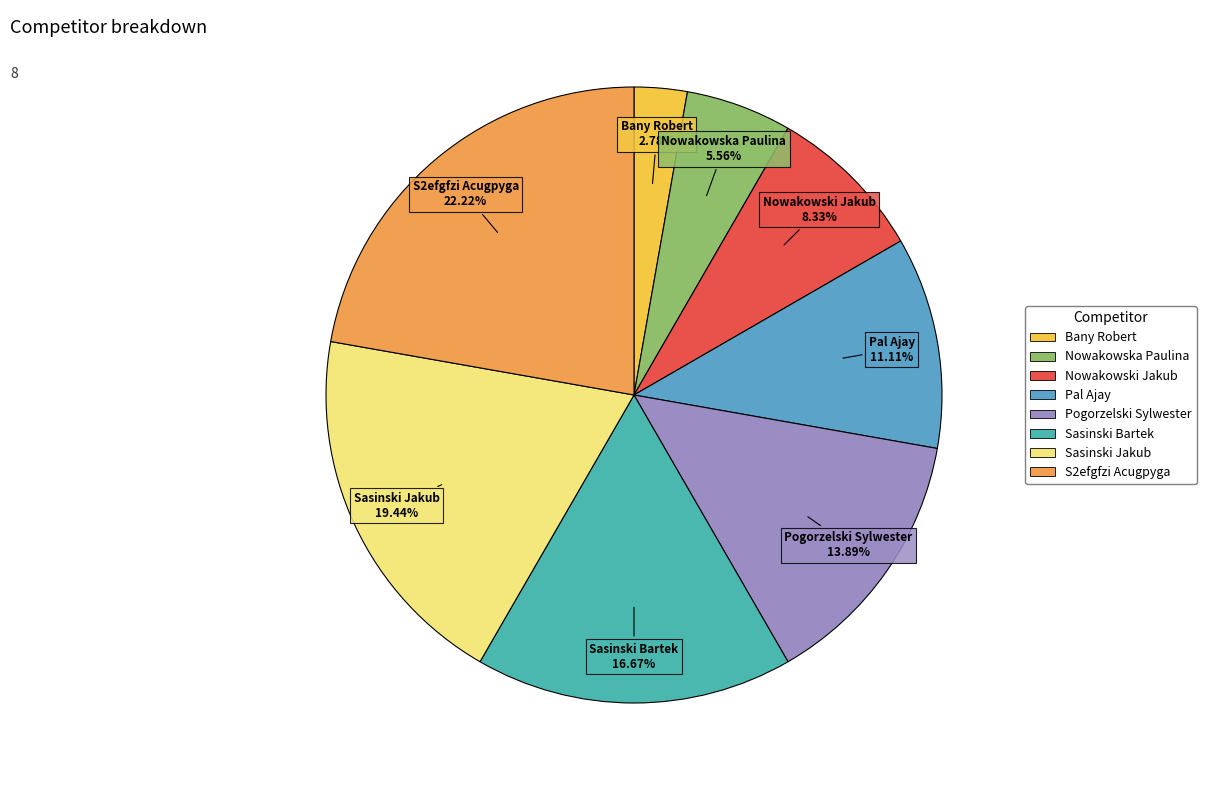

Which category has the smallest portion of the pie?

Bany Robert